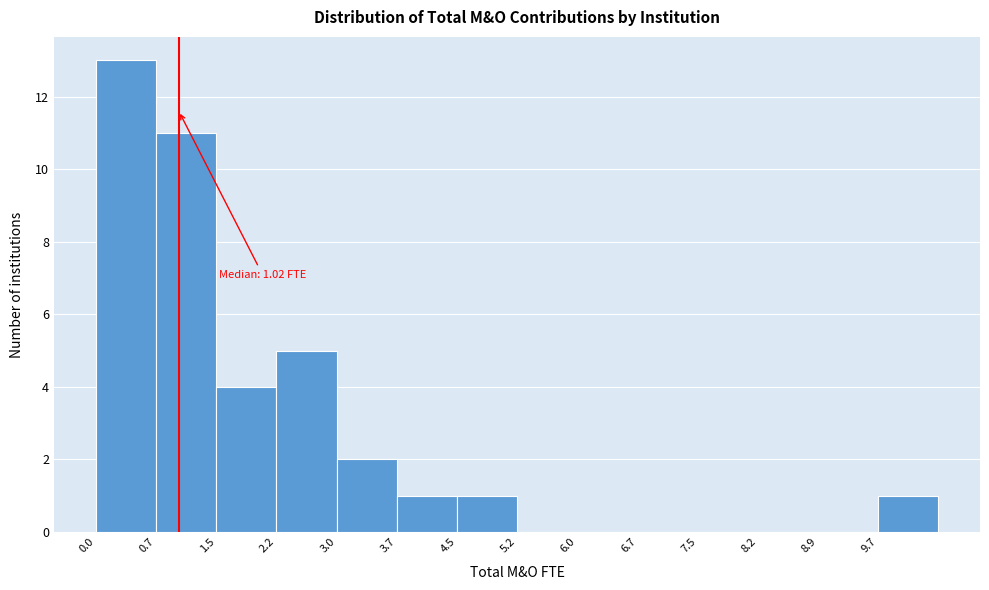

Over which range of the x-axis is the bar tallest?

0.0 to 0.7